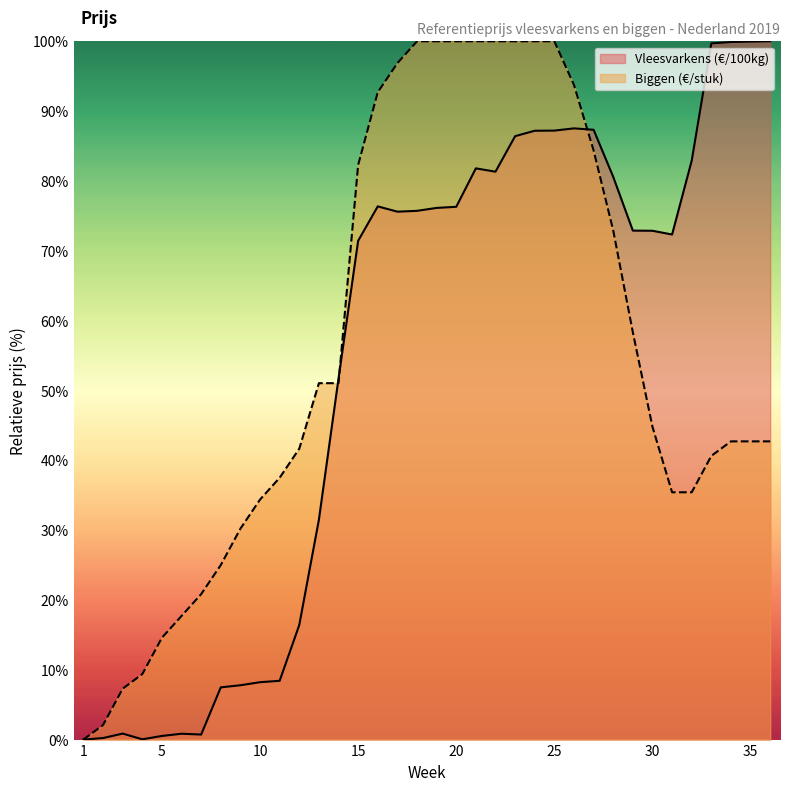

What is the value of the Vleesvarkens (€/100kg) point at the 36th from the left?

100.0